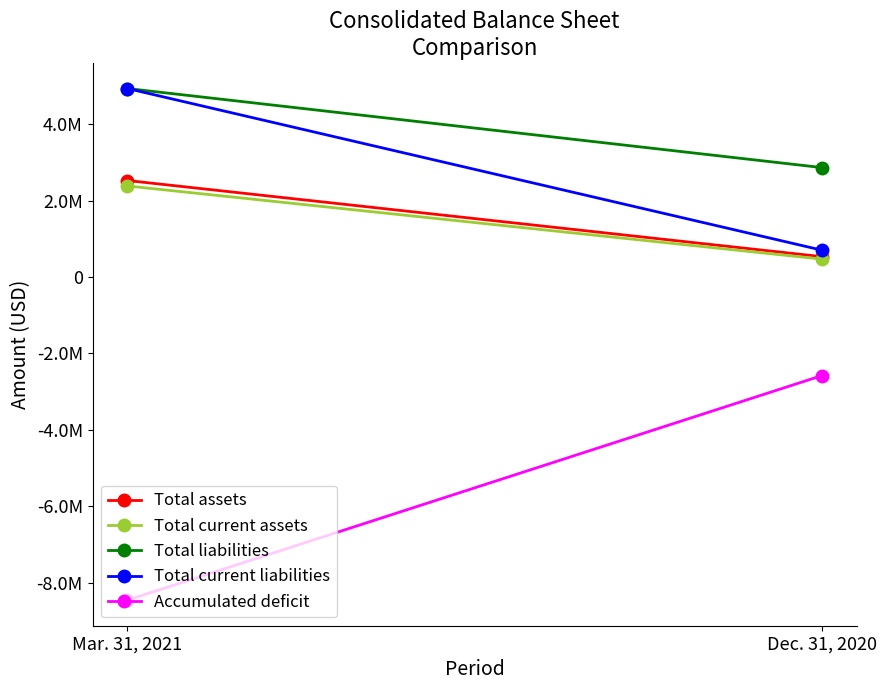

Reading left to right, transcribe all the data shown in this chart.

Total assets: 2528833	534988
Total current assets: 2386104	470196
Total liabilities: 4937177	2867074
Total current liabilities: 4937177	704512
Accumulated deficit: -8456996	-2577721